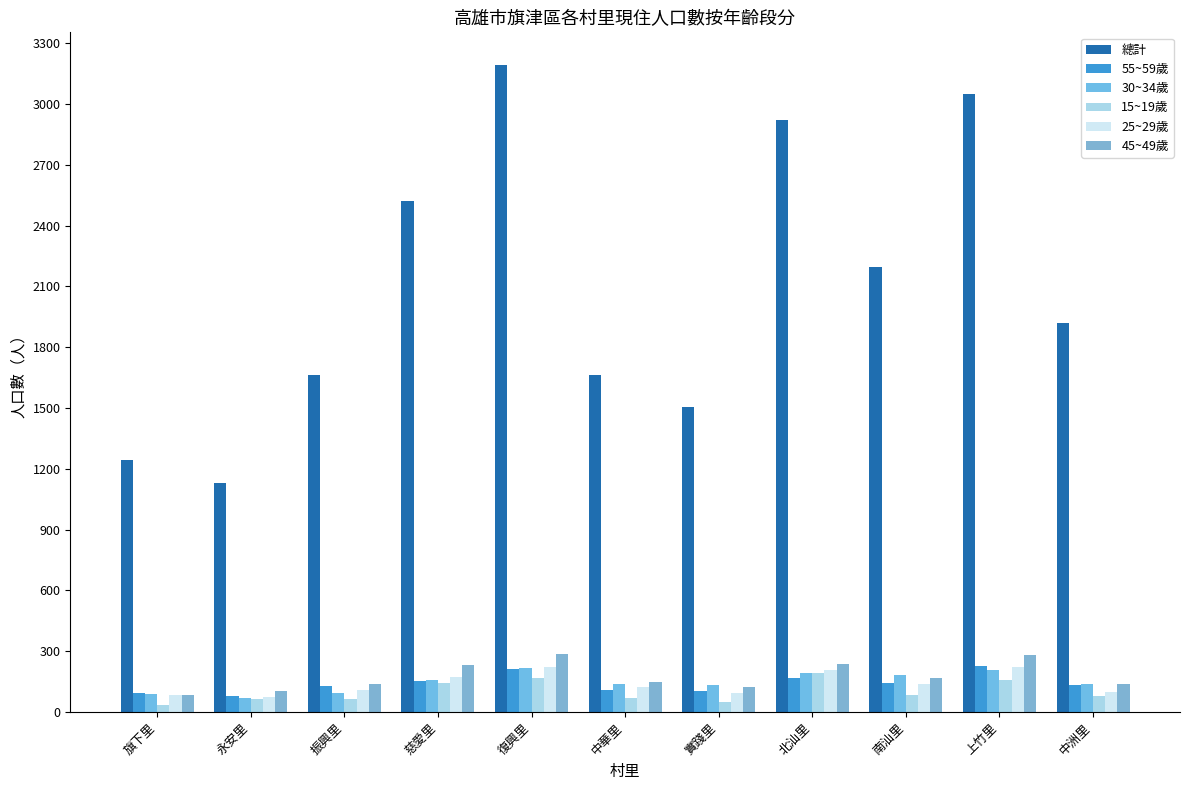

Between 中洲里 and 中華里, which is larger?

中洲里